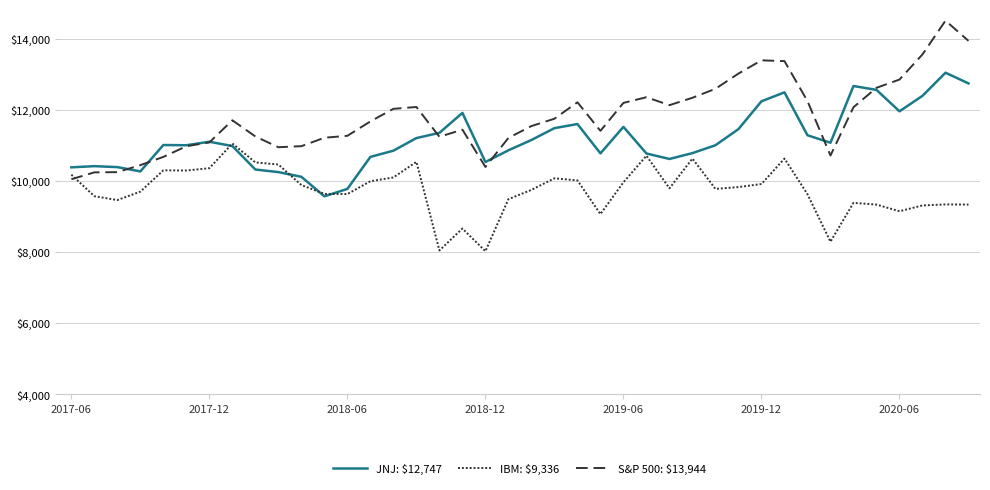

What is the difference between the maximum and minimum values in the IBM: $9,336 series?

3031.1